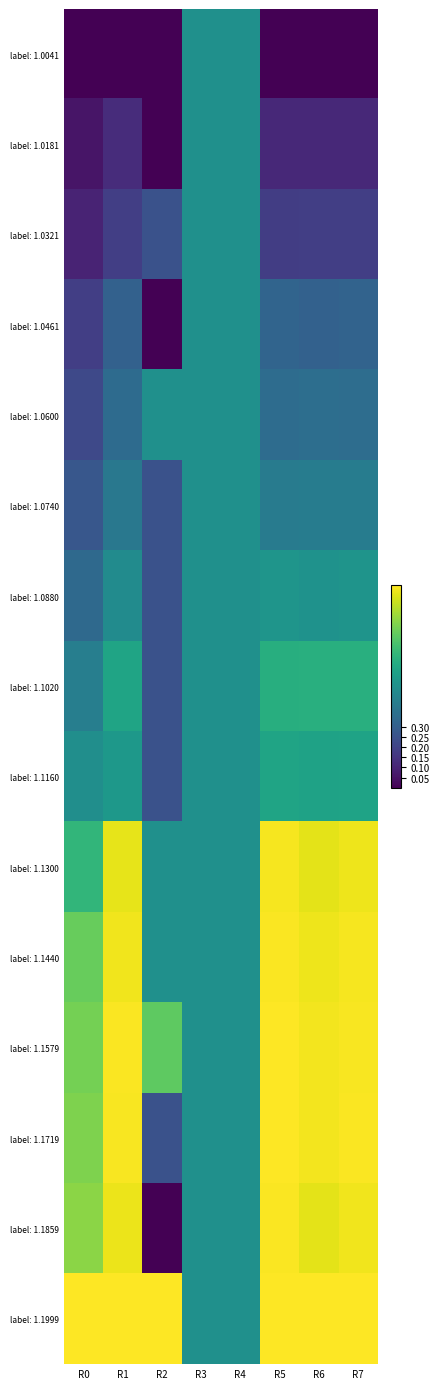

Rank the series at R3 from lowest to highest value.

label: 1.0041, label: 1.0181, label: 1.0321, label: 1.0461, label: 1.0600, label: 1.0740, label: 1.0880, label: 1.1020, label: 1.1160, label: 1.1300, label: 1.1440, label: 1.1579, label: 1.1719, label: 1.1859, label: 1.1999